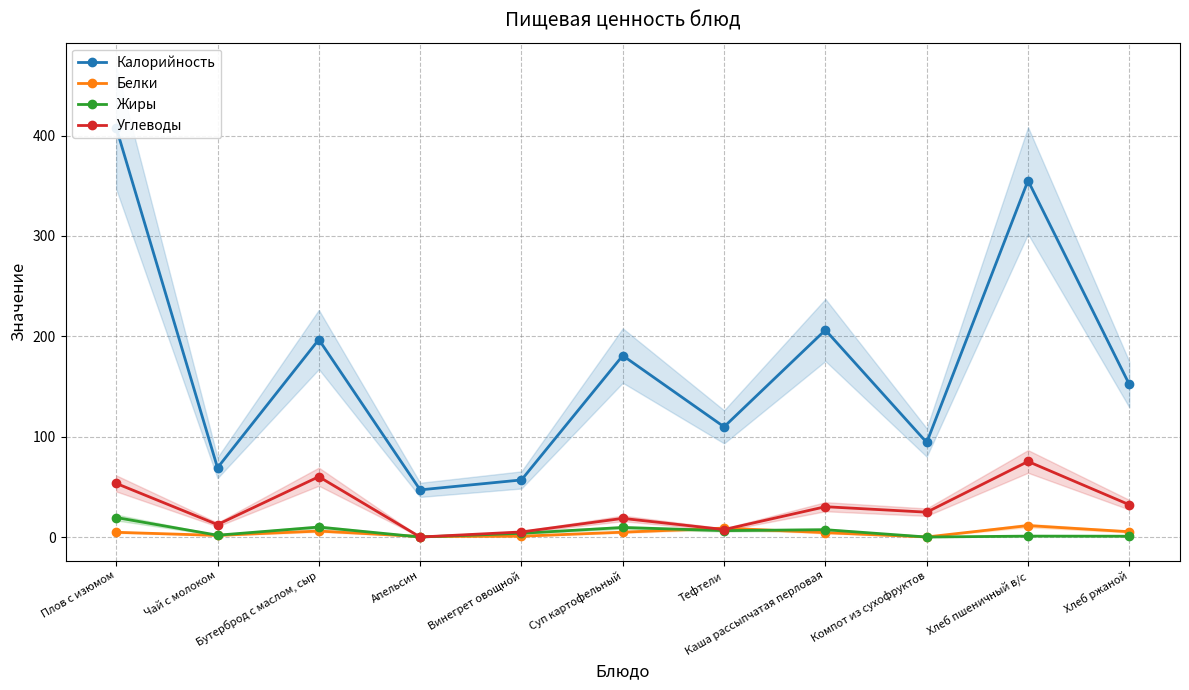

True or false: Углеводы and Жиры cross at least once.

False